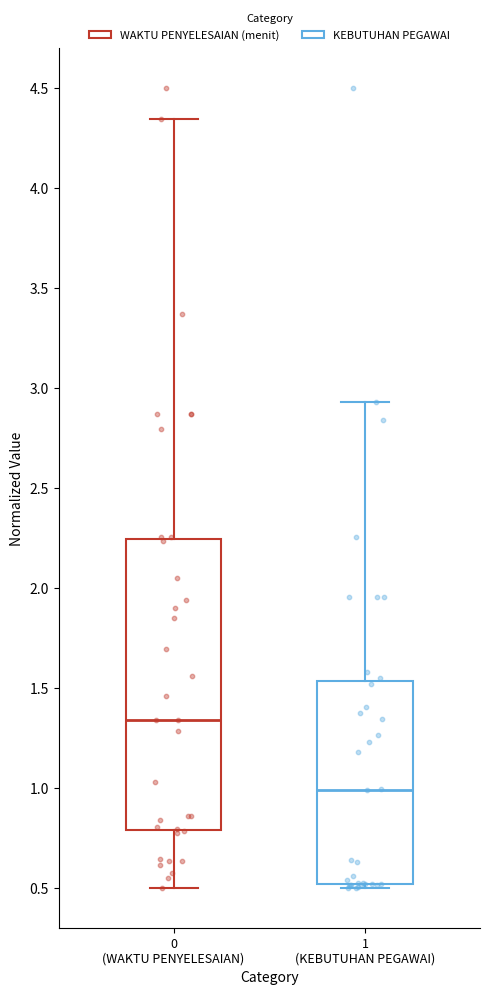

Where does the lower whisker of the box for 0 (WAKTU PENYELESAIAN) end on the y-axis? The values are not printed on the chart, so give them approximately, as read against the axis.

0.50